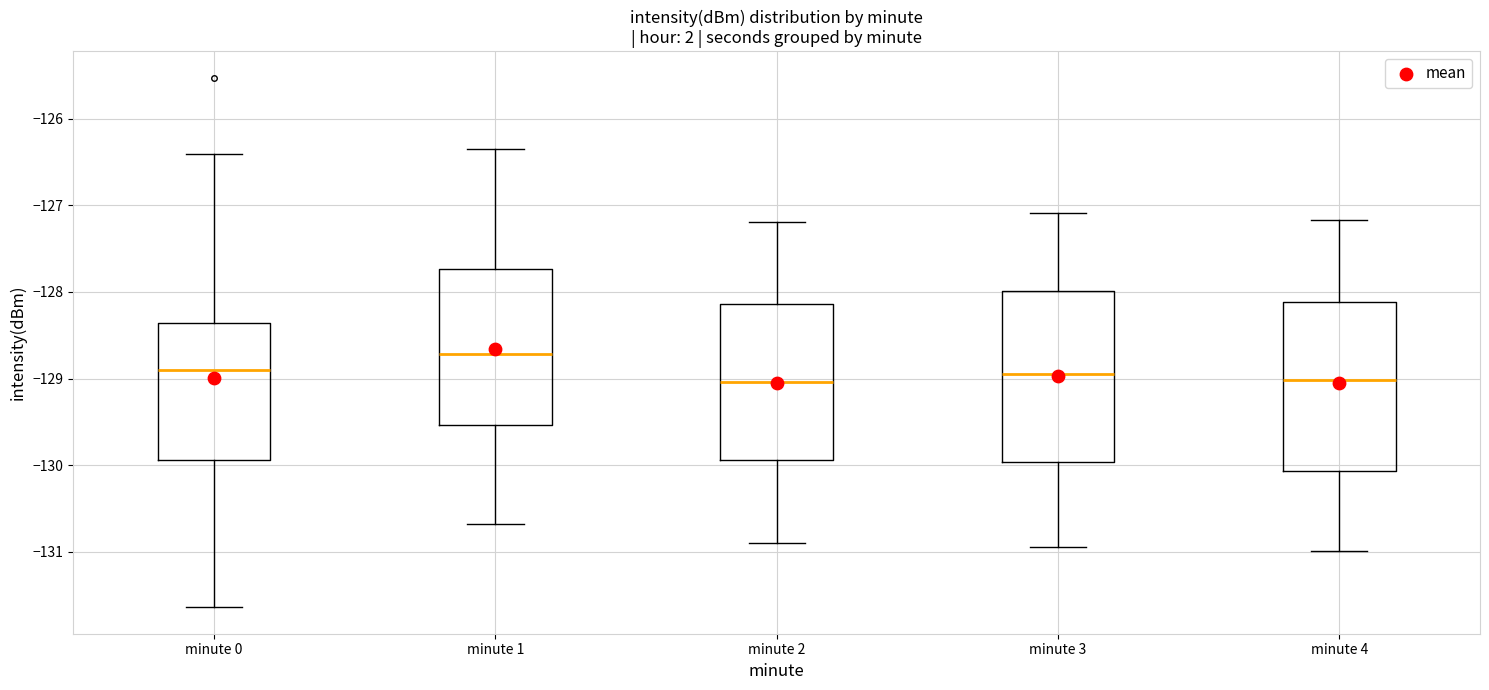

Reading left to right, read every box against the y-axis: the position of its median line, the range the box covers, and the ends of its whiskers. The values are not printed on the chart, so give them approximately, as read against the axis.

minute 0: median -128.9, box -129.9 to -128.4, whiskers -131.6 to -126.4
minute 1: median -128.7, box -129.5 to -127.7, whiskers -130.7 to -126.3
minute 2: median -129.0, box -129.9 to -128.1, whiskers -130.9 to -127.2
minute 3: median -128.9, box -130.0 to -128.0, whiskers -130.9 to -127.1
minute 4: median -129.0, box -130.1 to -128.1, whiskers -131.0 to -127.2